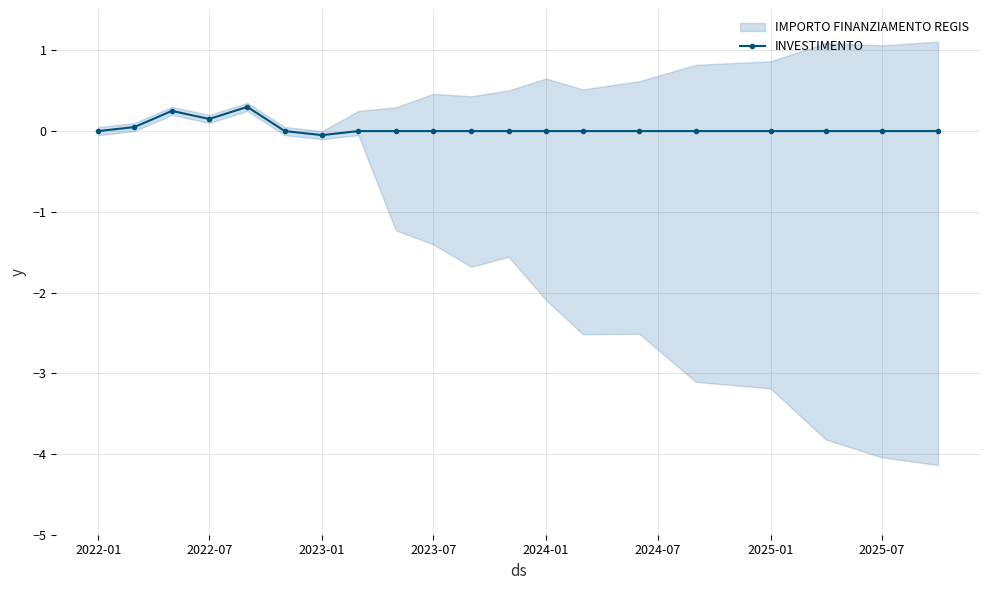

How many data points are less than 0?

1